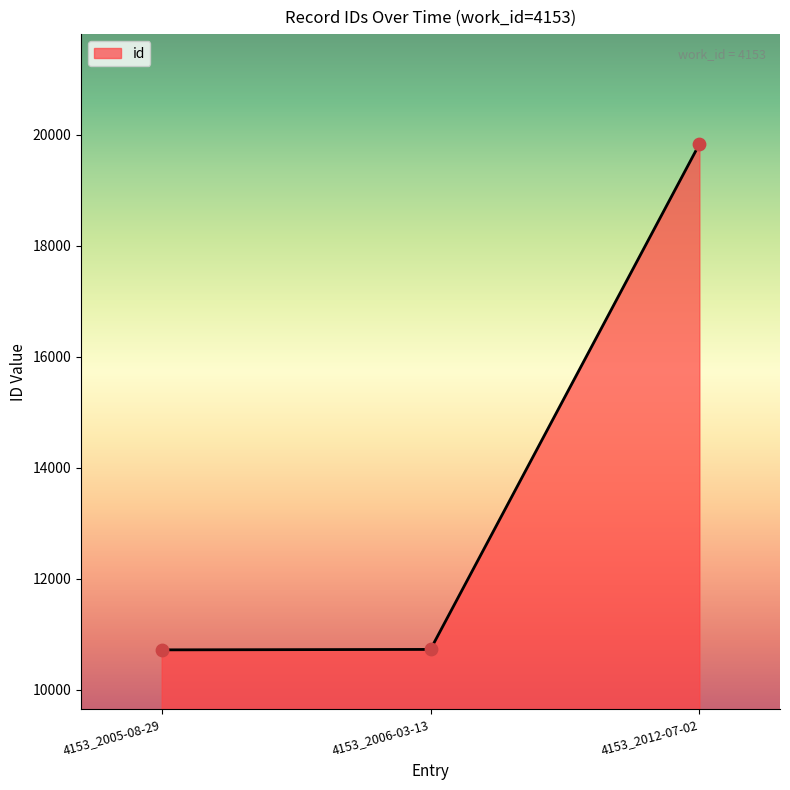

What is the ratio of the value at 4153_2006-03-13 to the value at 4153_2012-07-02?

0.5